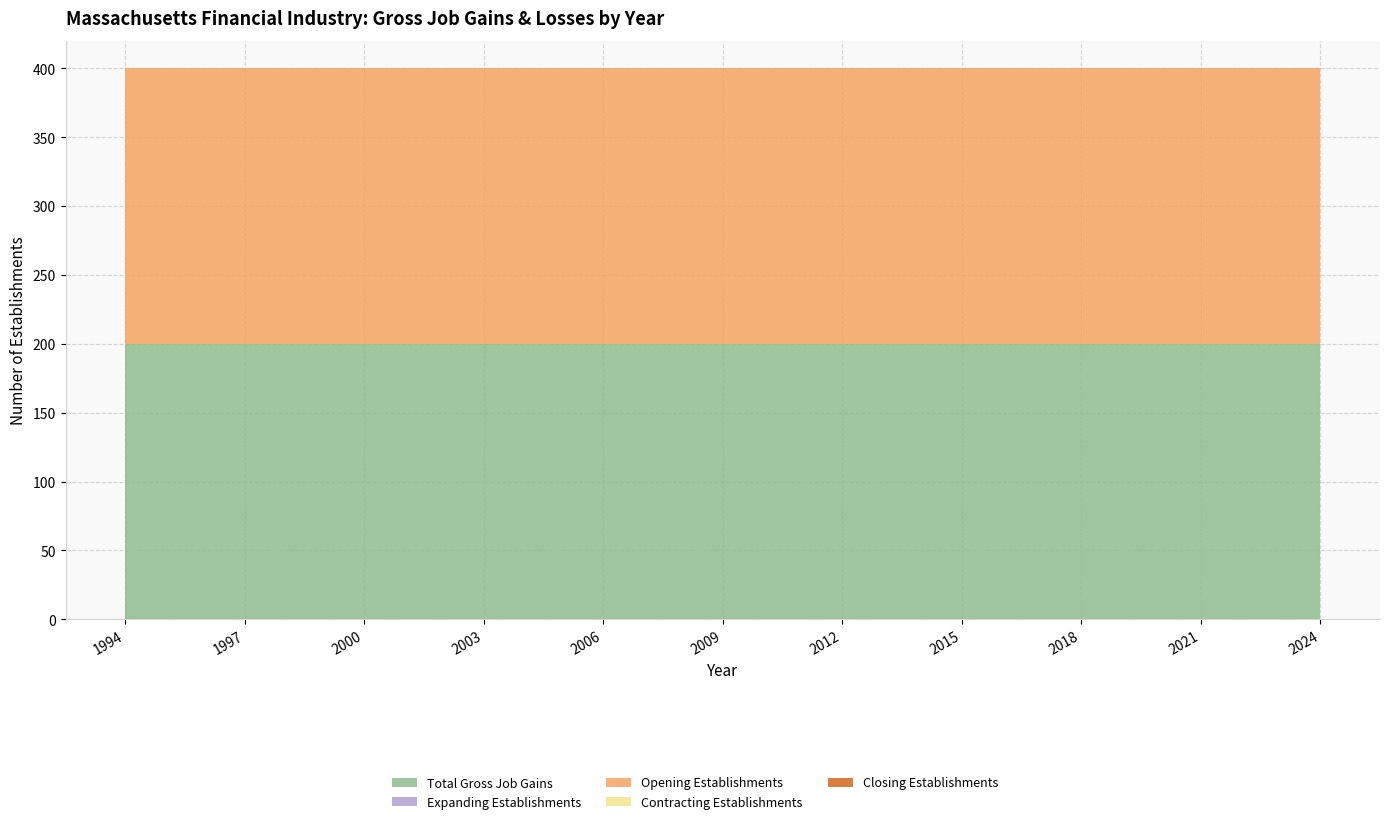

Reading left to right, transcribe all the data shown in this chart.

Total Gross Job Gains: 1994=200	1995=200	1996=200	1997=200	1998=200	1999=200	2000=200	2001=200	2002=200	2003=200	2004=200	2005=200	2006=200	2007=200	2008=200	2009=200	2010=200	2011=200	2012=200	2013=200	2014=200	2015=200	2016=200	2017=200	2018=200	2019=200	2020=200	2021=200	2022=200	2023=200	2024=200
Expanding Establishments: 1994=0	1995=0	1996=0	1997=0	1998=0	1999=0	2000=0	2001=0	2002=0	2003=0	2004=0	2005=0	2006=0	2007=0	2008=0	2009=0	2010=0	2011=0	2012=0	2013=0	2014=0	2015=0	2016=0	2017=0	2018=0	2019=0	2020=0	2021=0	2022=0	2023=0	2024=0
Opening Establishments: 1994=200	1995=200	1996=200	1997=200	1998=200	1999=200	2000=200	2001=200	2002=200	2003=200	2004=200	2005=200	2006=200	2007=200	2008=200	2009=200	2010=200	2011=200	2012=200	2013=200	2014=200	2015=200	2016=200	2017=200	2018=200	2019=200	2020=200	2021=200	2022=200	2023=200	2024=200
Contracting Establishments: 1994=0	1995=0	1996=0	1997=0	1998=0	1999=0	2000=0	2001=0	2002=0	2003=0	2004=0	2005=0	2006=0	2007=0	2008=0	2009=0	2010=0	2011=0	2012=0	2013=0	2014=0	2015=0	2016=0	2017=0	2018=0	2019=0	2020=0	2021=0	2022=0	2023=0	2024=0
Closing Establishments: 1994=0	1995=0	1996=0	1997=0	1998=0	1999=0	2000=0	2001=0	2002=0	2003=0	2004=0	2005=0	2006=0	2007=0	2008=0	2009=0	2010=0	2011=0	2012=0	2013=0	2014=0	2015=0	2016=0	2017=0	2018=0	2019=0	2020=0	2021=0	2022=0	2023=0	2024=0